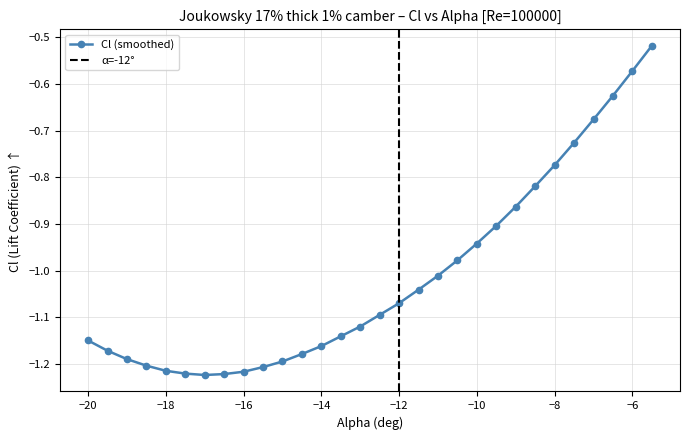

What is the label of the 19th point from the left?

-11